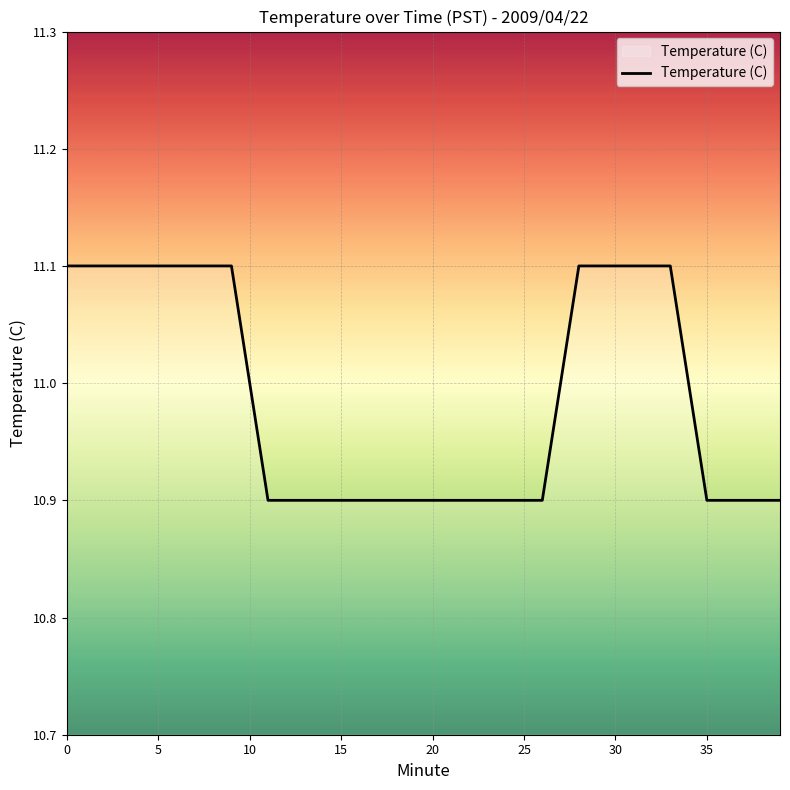

What is the smallest value displayed?

10.9